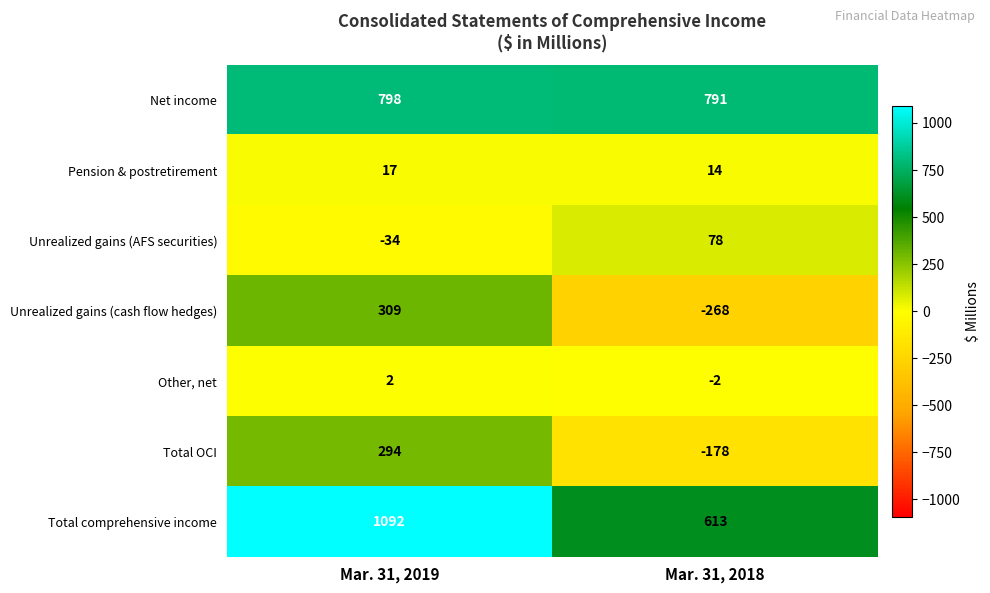

Is it true that Total comprehensive income equals 465 at Mar. 31, 2019?

False